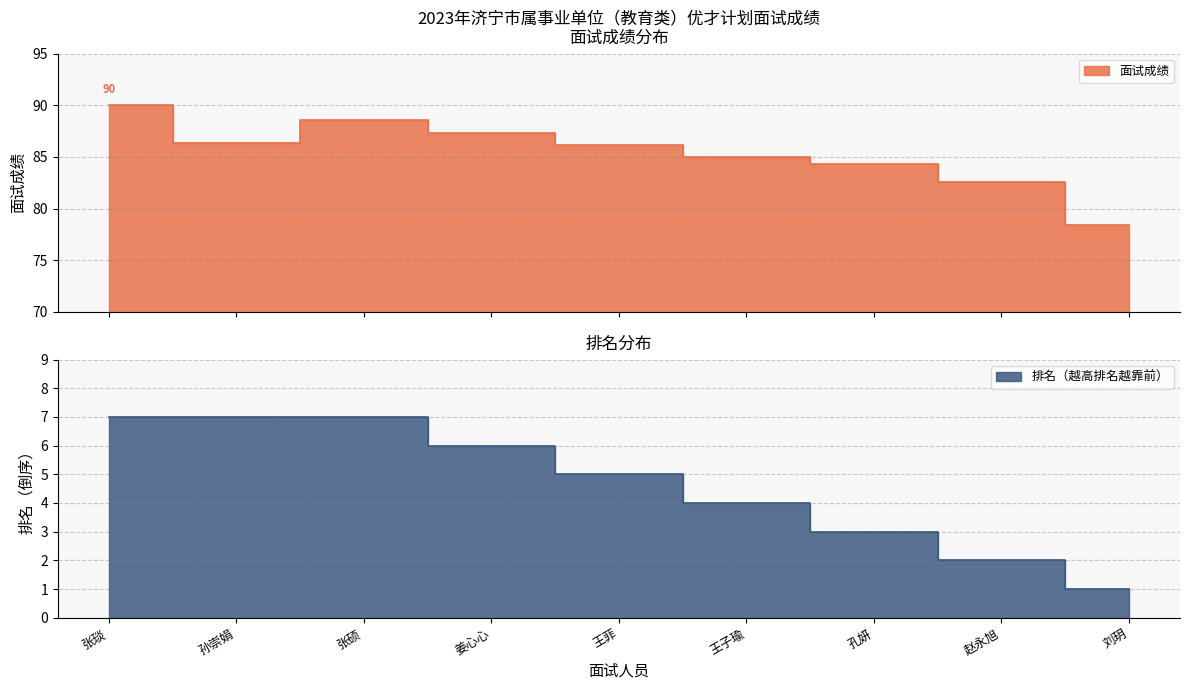

How many lines are shown in the chart?

2